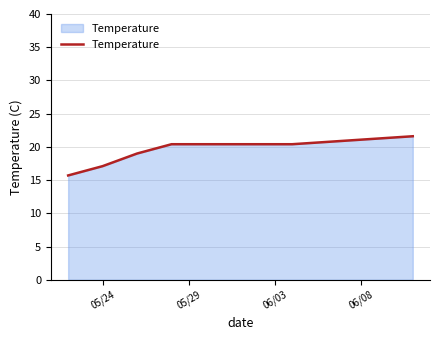

What is the difference between the second highest and minimum values?

4.7